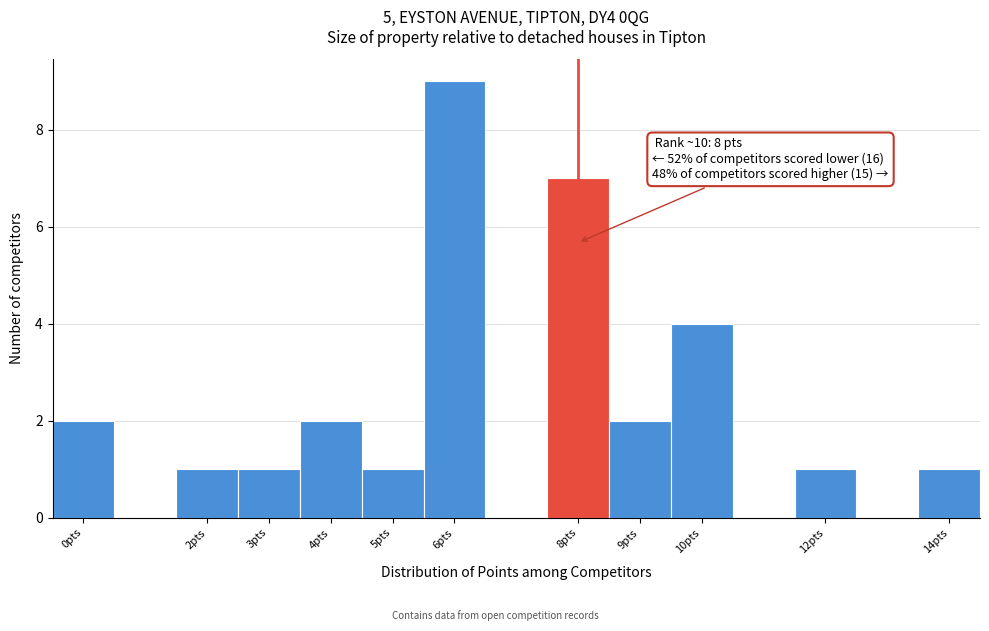

Which range on the x-axis has the tallest bar?

5.5 to 6.5